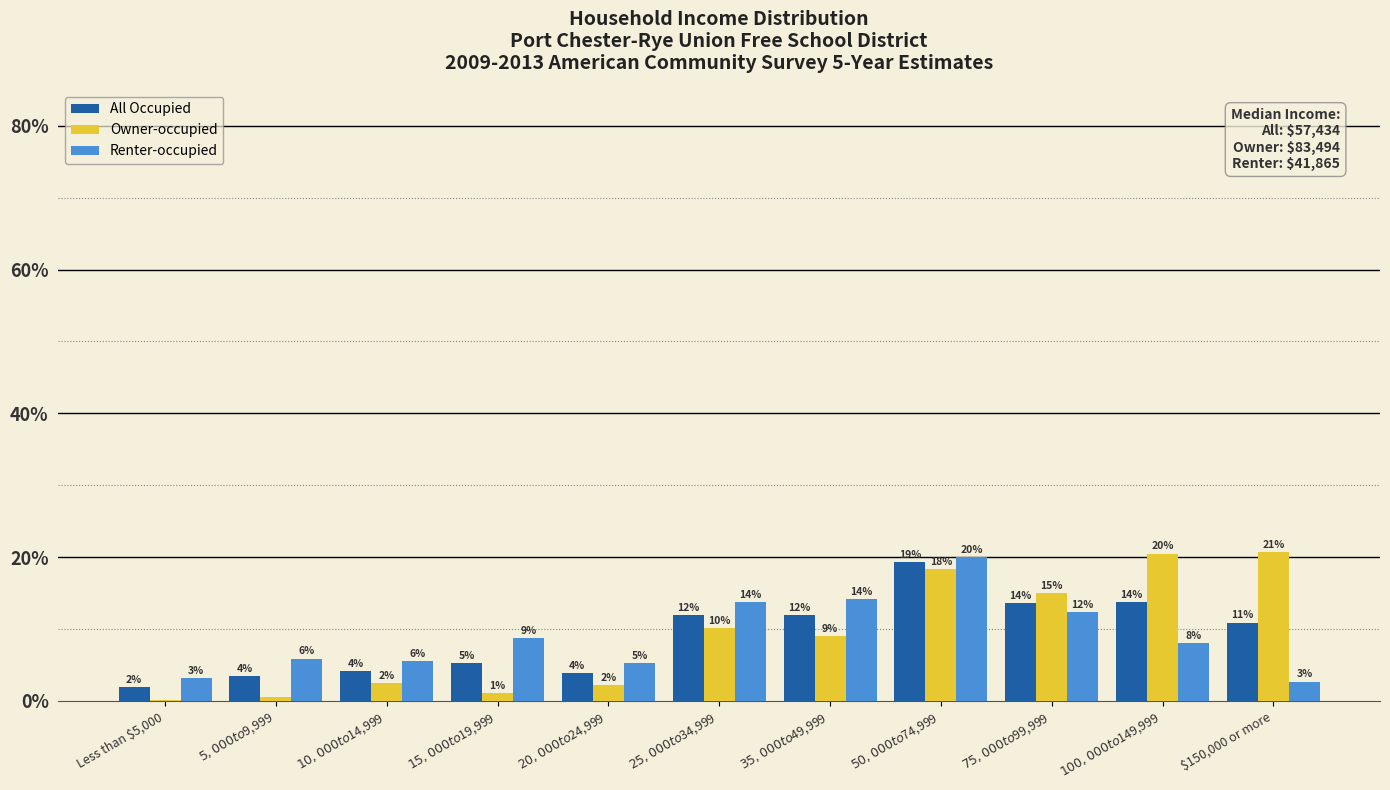

What are all the series names shown in the legend?

All Occupied, Owner-occupied, Renter-occupied